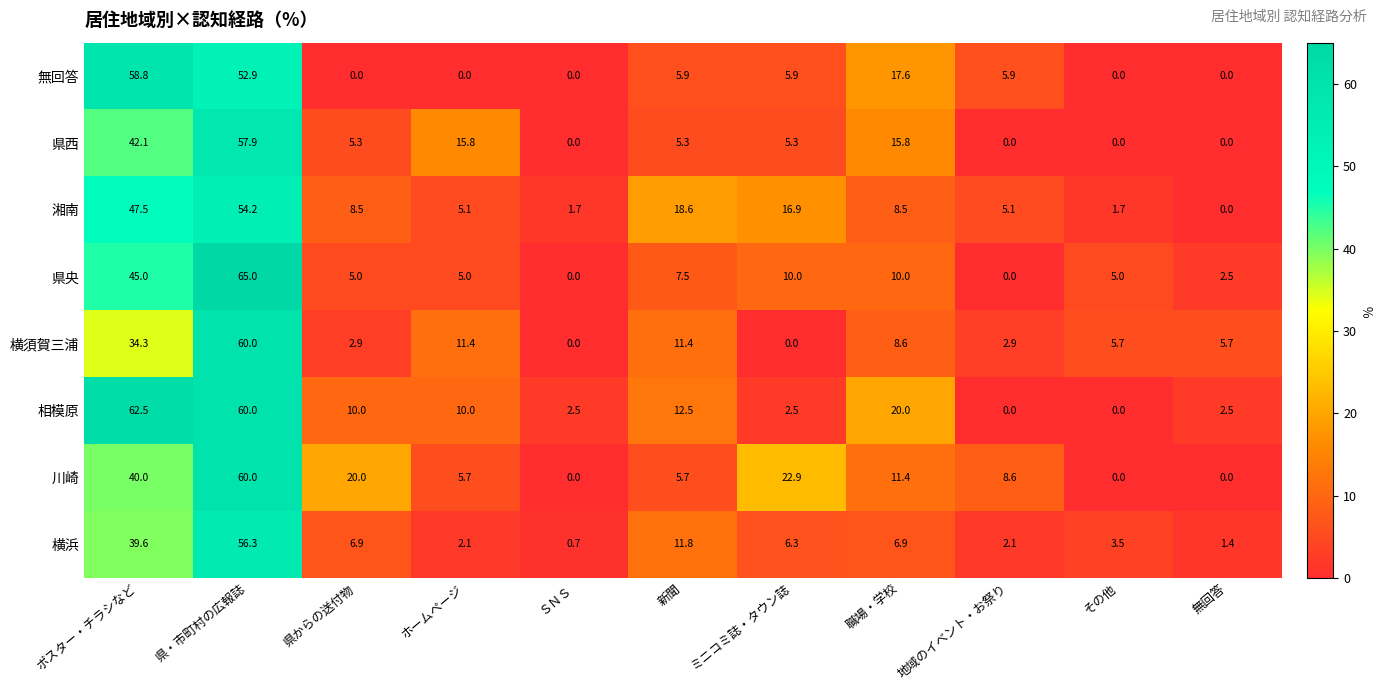

How many values in the 横浜 series exceed 6?

6